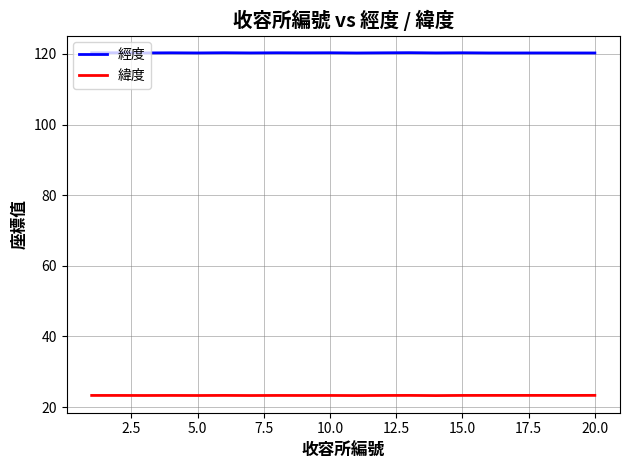

True or false: 緯度 and 經度 cross at least once.

False